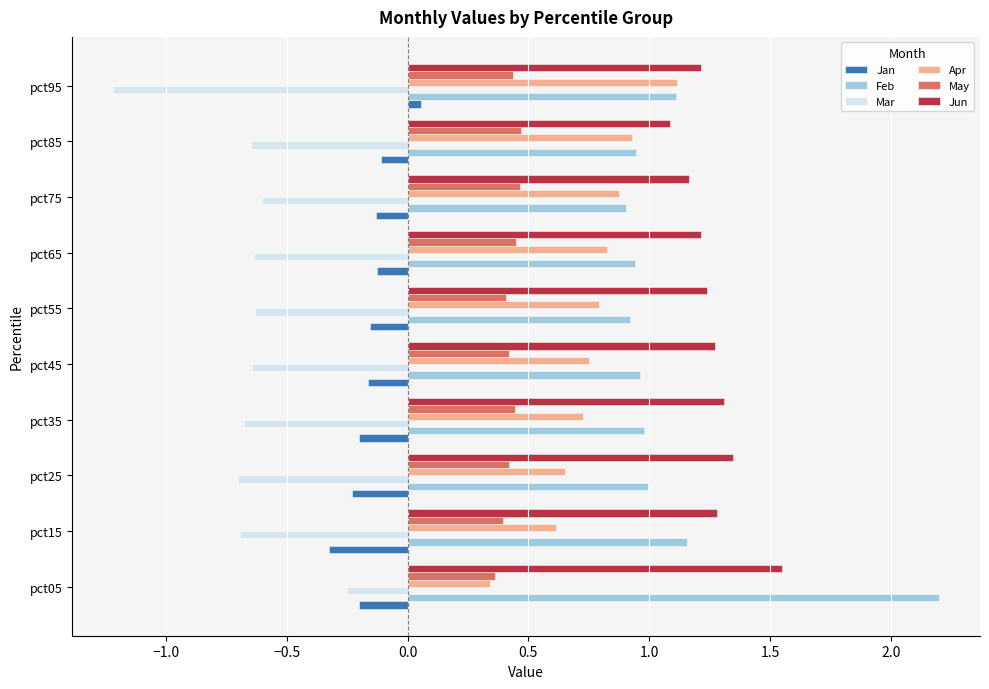

Is the value of May at pct35 greater than the value of Apr at pct55?

No